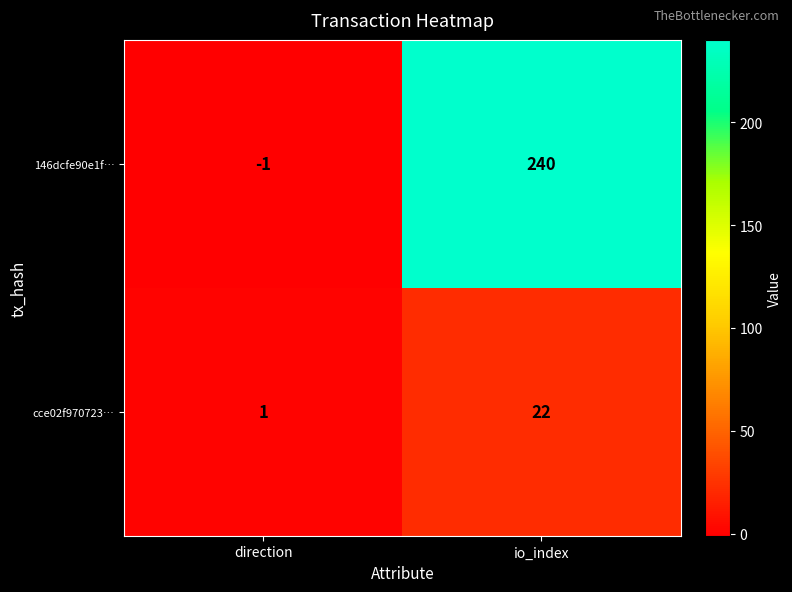

Rank the series at io_index from highest to lowest value.

146dcfe90e1f…, cce02f970723…